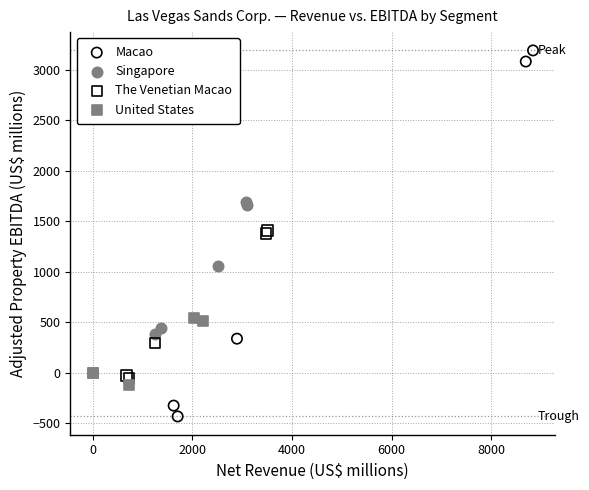

Which series has the widest spread of Y values?

Macao